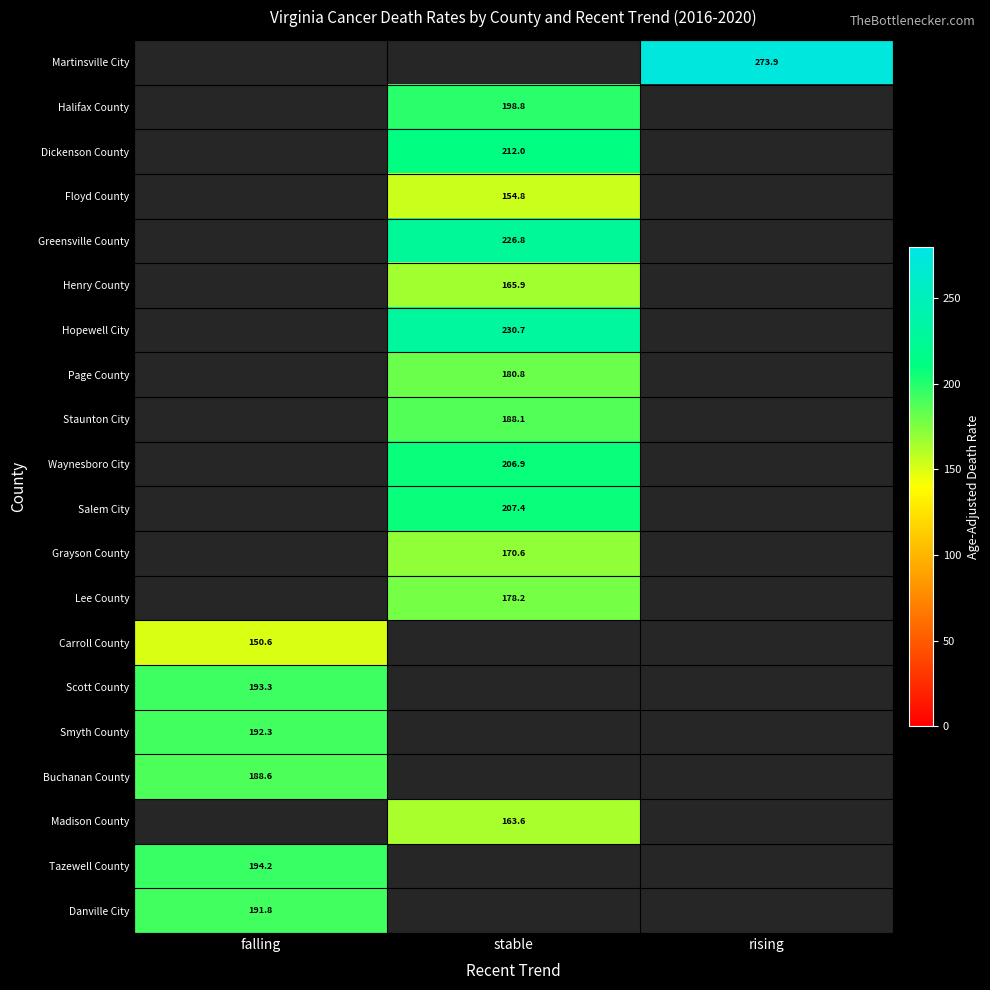

The Grayson County series shows 82.2 at stable. True or false?

False